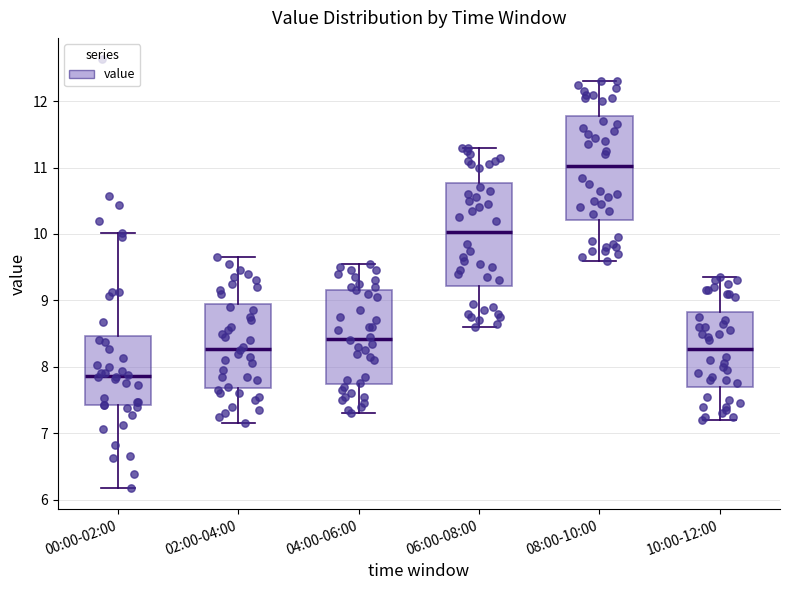

Reading left to right, transcribe this box plot: for each box, give where its median line is, the range the box spans, and where its two whiskers end, as read against the y-axis. The values are not printed on the chart, so give them approximately, as read against the axis.

00:00-02:00: median 7.9, box 7.4 to 8.5, whiskers 6.2 to 10.0
02:00-04:00: median 8.3, box 7.7 to 9.0, whiskers 7.2 to 9.7
04:00-06:00: median 8.4, box 7.7 to 9.2, whiskers 7.3 to 9.6
06:00-08:00: median 10.0, box 9.2 to 10.8, whiskers 8.6 to 11.3
08:00-10:00: median 11.0, box 10.2 to 11.8, whiskers 9.6 to 12.3
10:00-12:00: median 8.3, box 7.7 to 8.8, whiskers 7.2 to 9.4